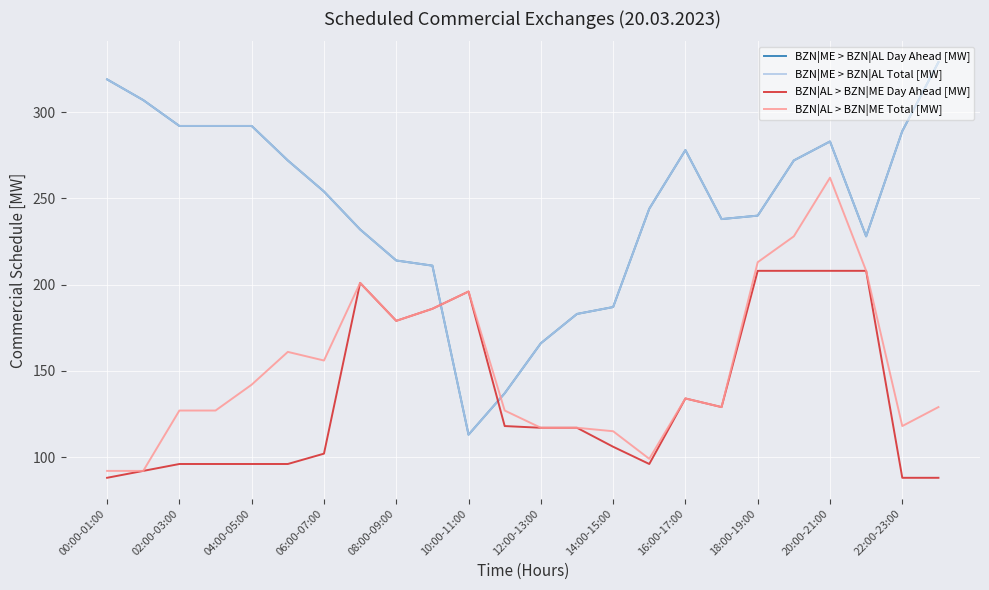

Does the chart have visible grid lines?

Yes